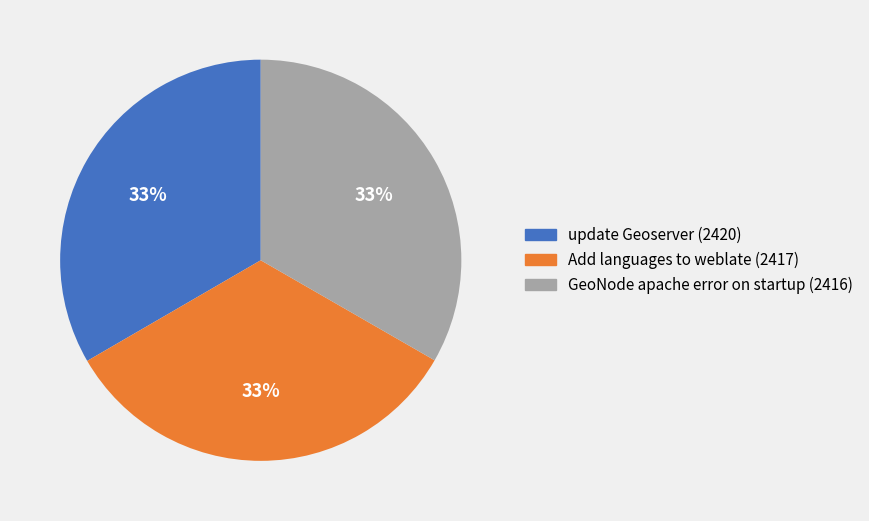

Is the sum of update Geoserver (2420) and GeoNode apache error on startup (2416) greater than half?

Yes